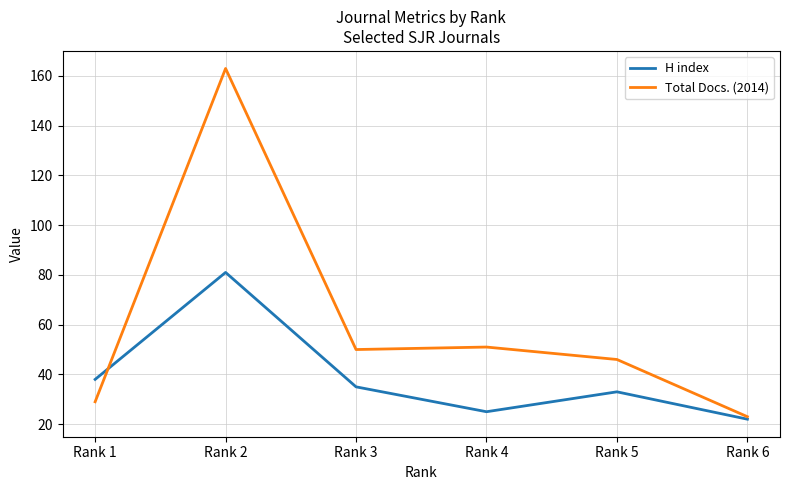

Reading left to right, what are all the values shown in this chart?

H index: Rank 1=38	Rank 2=81	Rank 3=35	Rank 4=25	Rank 5=33	Rank 6=22
Total Docs. (2014): Rank 1=29	Rank 2=163	Rank 3=50	Rank 4=51	Rank 5=46	Rank 6=23